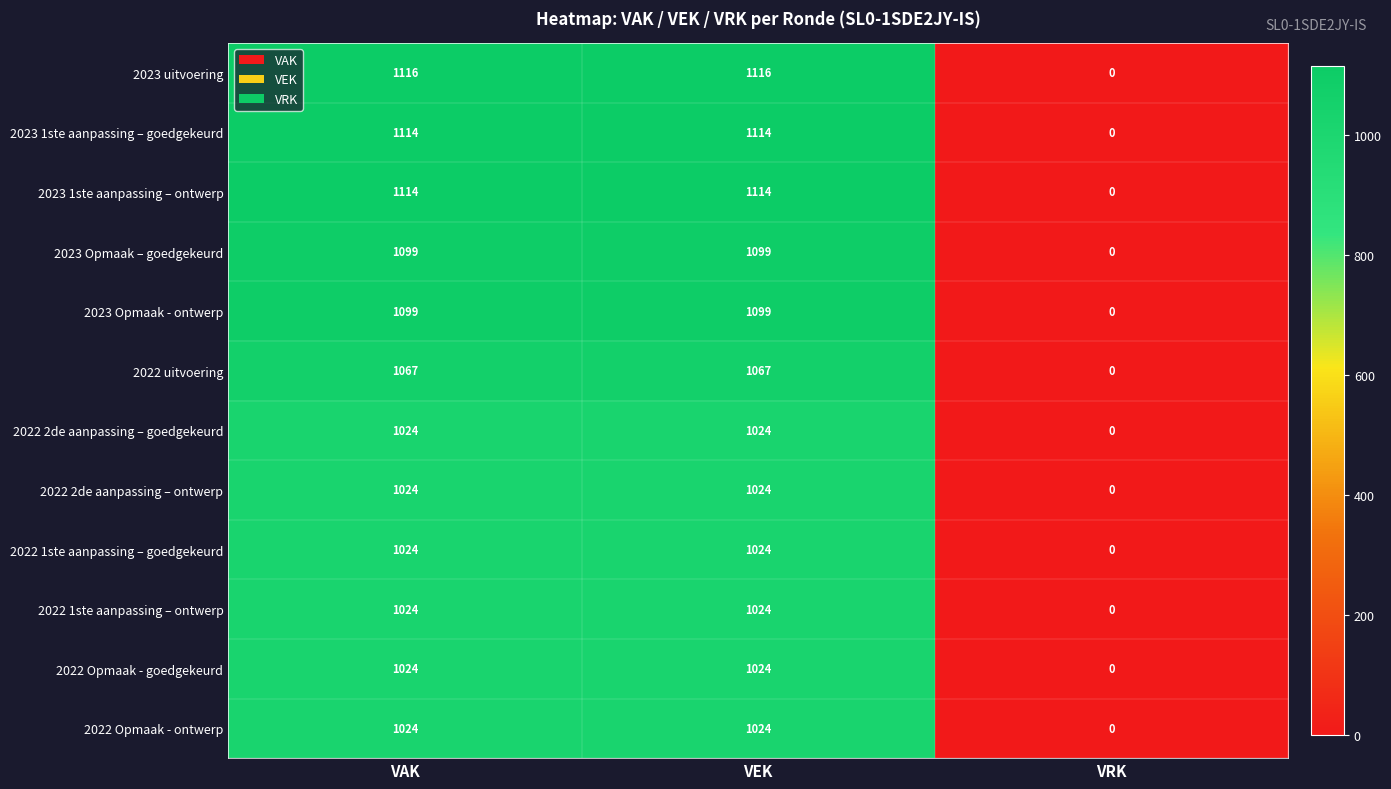

Which series changed the most between VEK and VRK?

2023 uitvoering